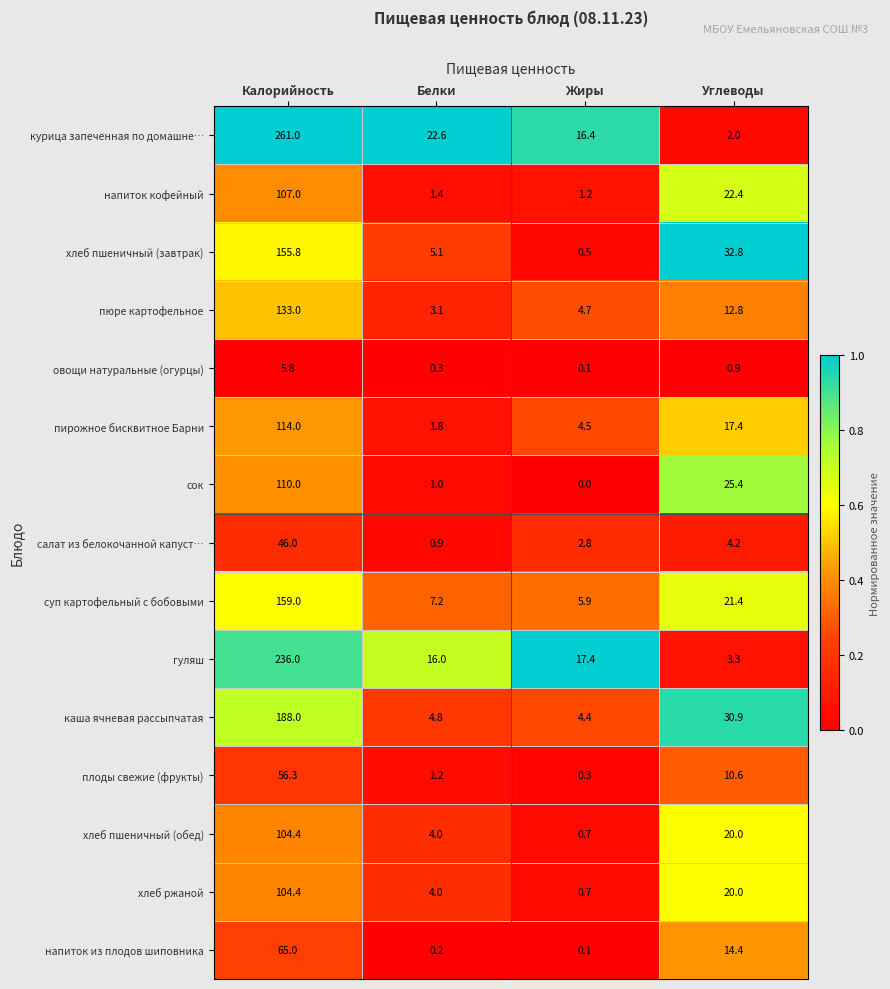

Which category has the lowest value across all series?

Жиры